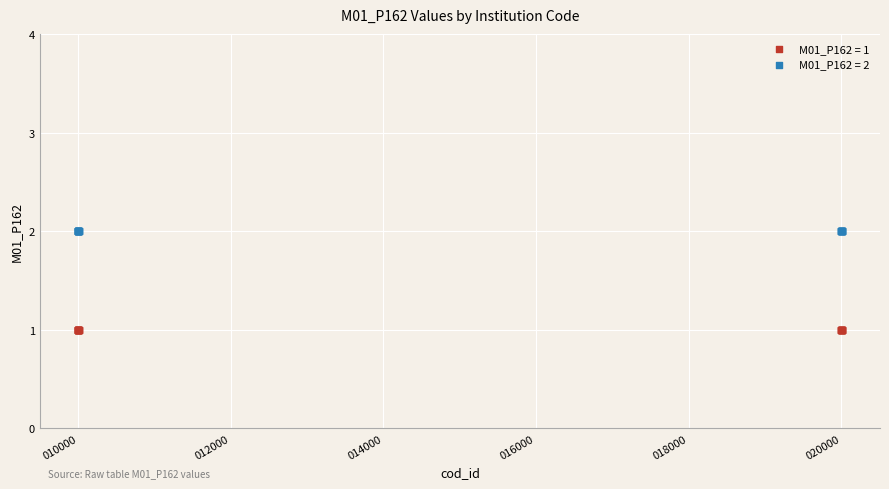

Which series reaches the maximum Y coordinate?

M01_P162 = 2